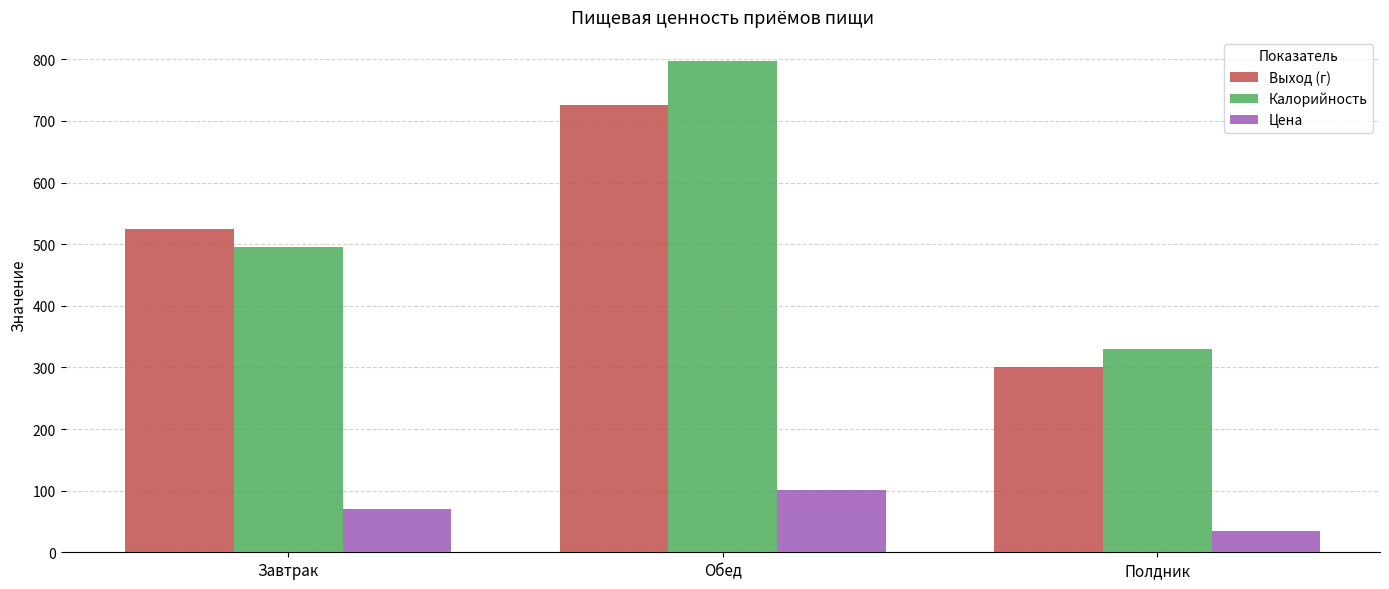

Which series changed the most between Обед and Полдник?

Калорийность